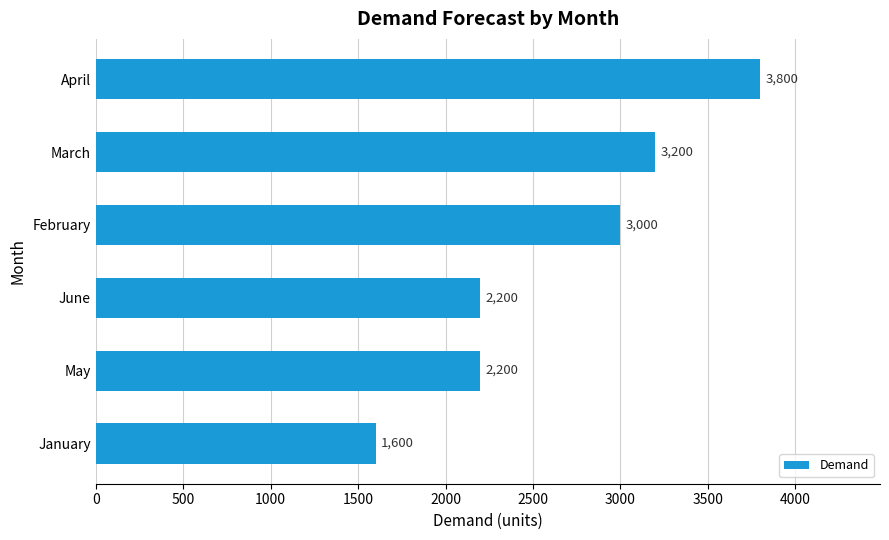

Reading top to bottom, what are all the values shown in this chart?

3800	3200	3000	2200	2200	1600